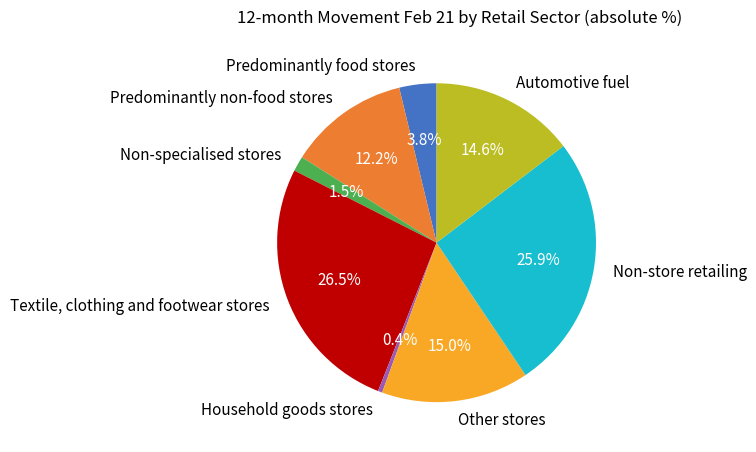

True or false: Household goods stores accounts for 7% of the total.

False